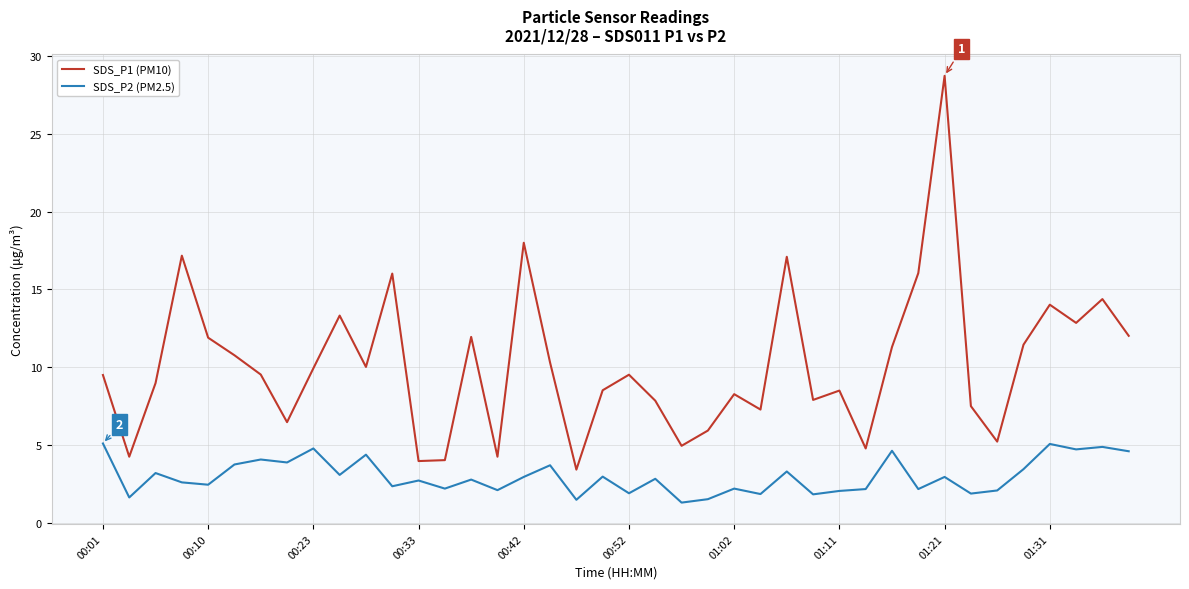

At how many categories does at least one series exceed 13?

9